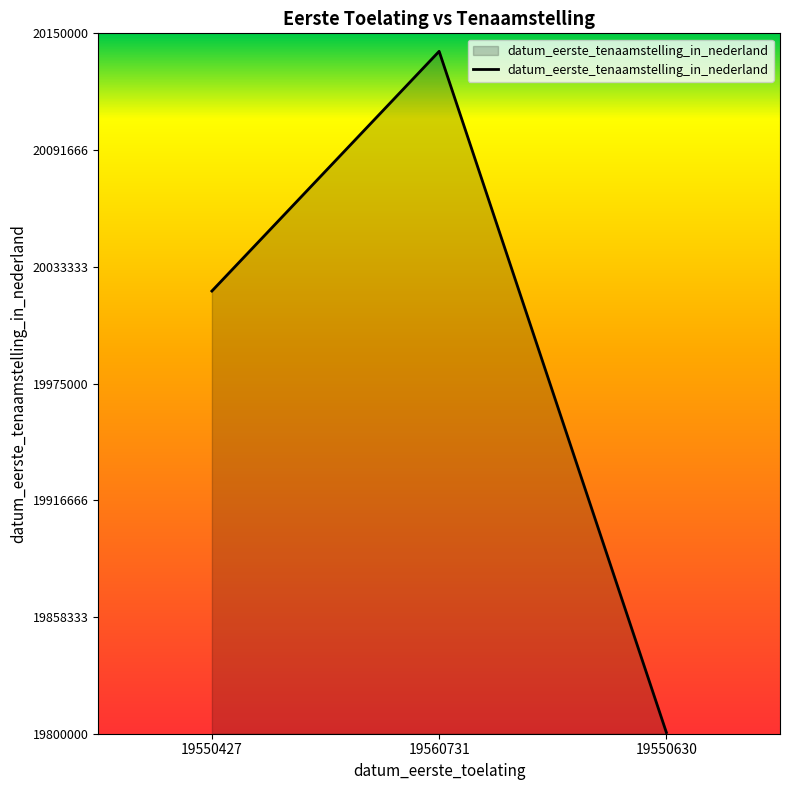

What is the difference between the maximum and minimum values?

340391